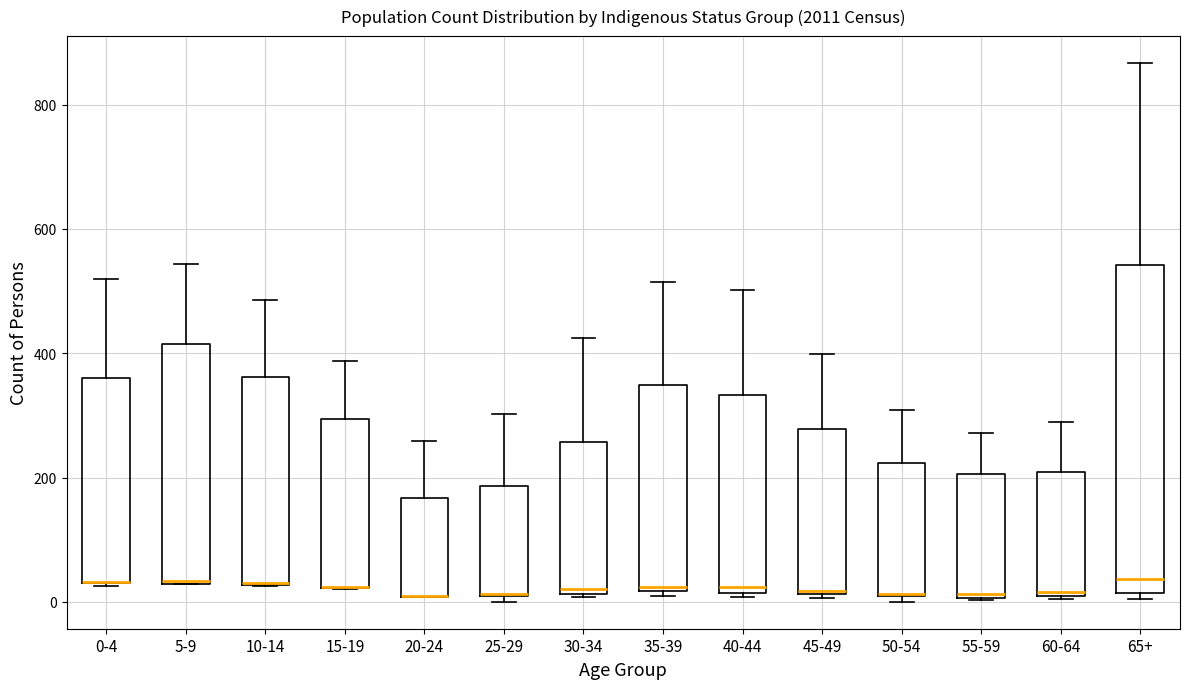

Where does the upper whisker of the box for 45-49 end on the y-axis? The values are not printed on the chart, so give them approximately, as read against the axis.

400